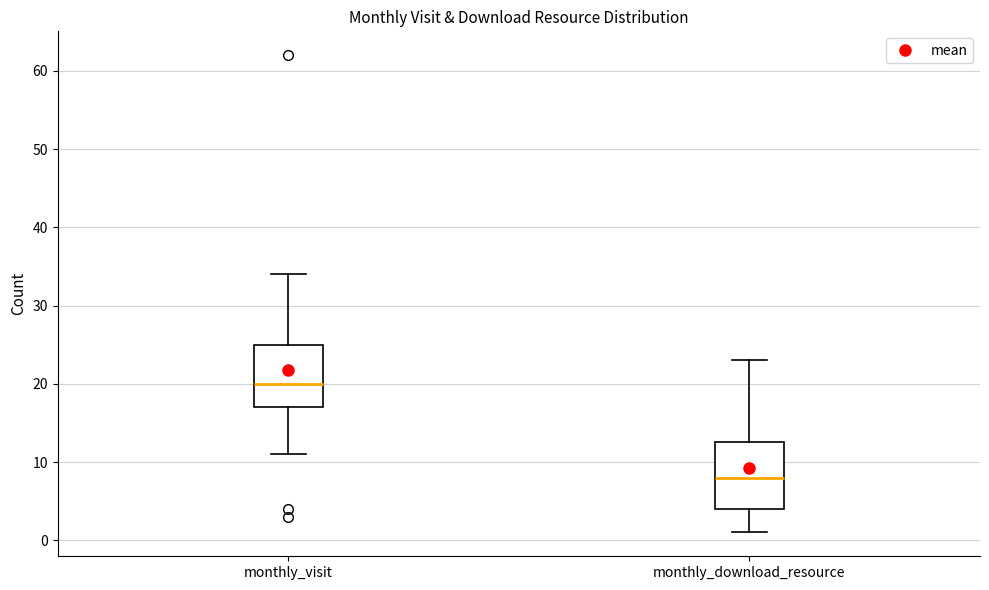

Reading left to right, read every box against the y-axis: the position of its median line, the range the box covers, and the ends of its whiskers. The values are not printed on the chart, so give them approximately, as read against the axis.

monthly_visit: median 20, box 17 to 25, whiskers 11 to 34
monthly_download_resource: median 8, box 4 to 13, whiskers 1 to 23